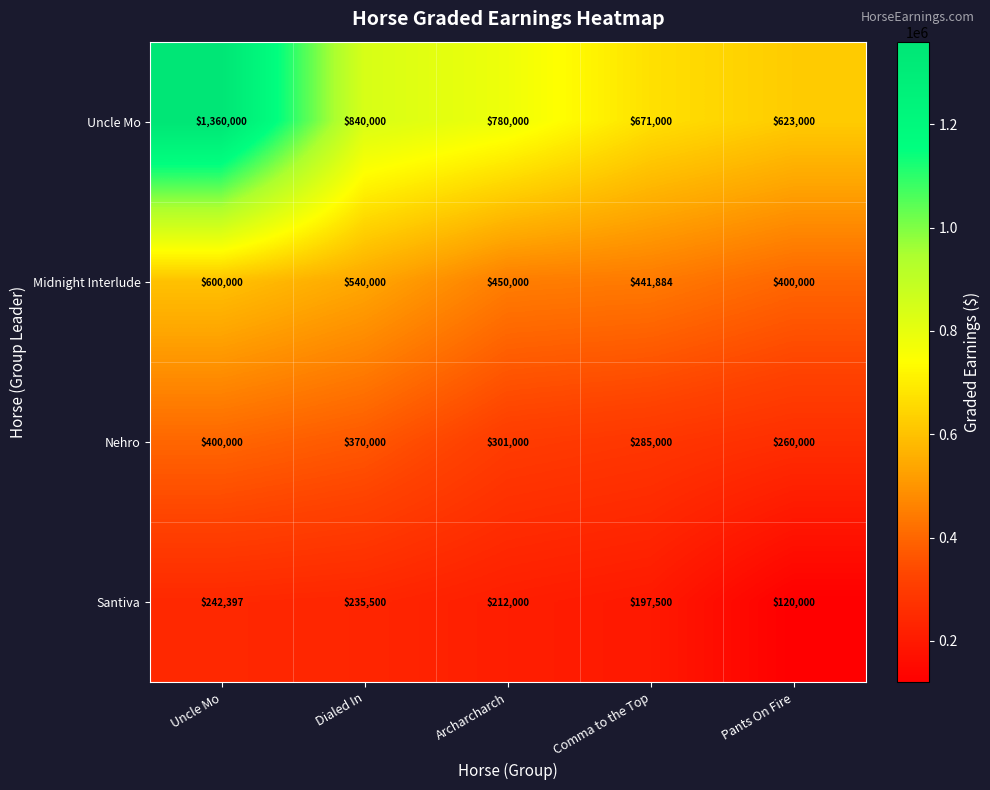

What is the sum of the Nehro values at Comma to the Top and Archarcharch?

586000